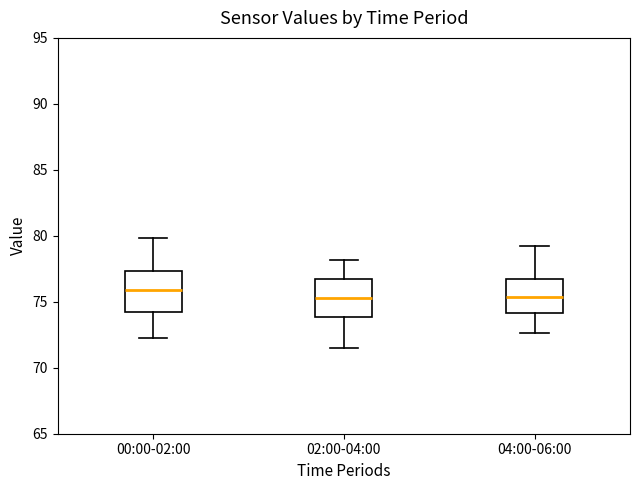

Reading left to right, transcribe this box plot: for each box, give where its median line is, the range the box spans, and where its two whiskers end, as read against the y-axis. The values are not printed on the chart, so give them approximately, as read against the axis.

00:00-02:00: median 76.0, box 74.0 to 77.5, whiskers 72.0 to 80.0
02:00-04:00: median 75.5, box 74.0 to 76.5, whiskers 71.5 to 78.0
04:00-06:00: median 75.5, box 74.0 to 76.5, whiskers 72.5 to 79.0